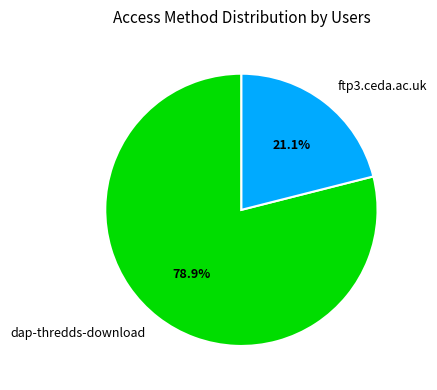

Which slice is the largest?

dap-thredds-download